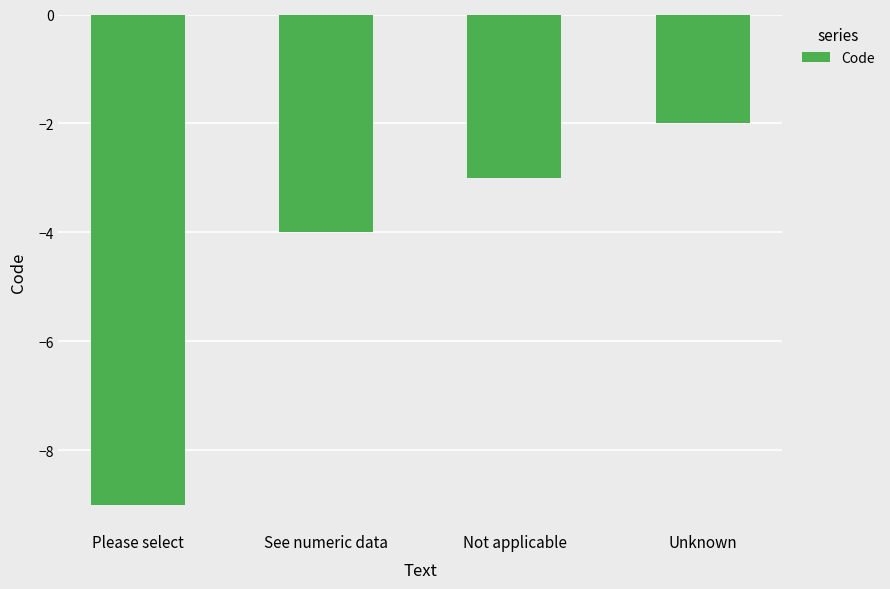

What is the change in value from Please select to Not applicable?

+6